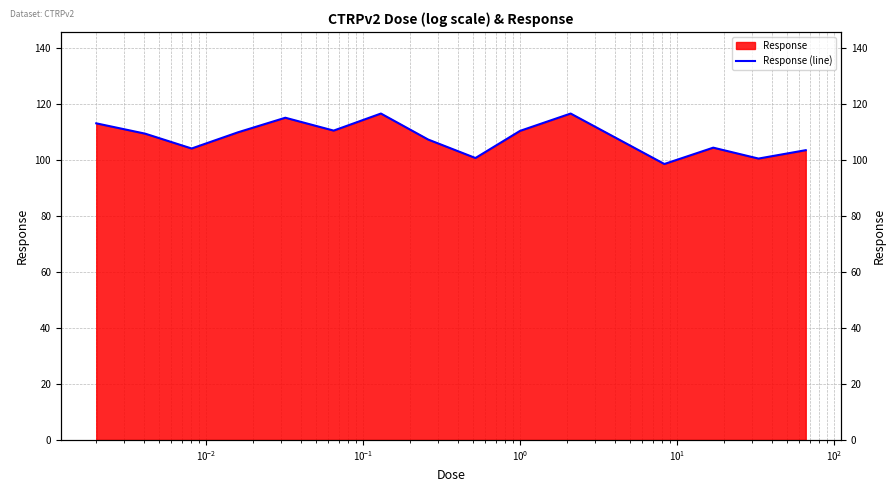

Reading left to right, list all the values displayed in this chart.

113.2	109.5	104.2	110.0	115.2	110.6	116.7	107.4	100.8	110.5	116.7	107.6	98.7	104.5	100.6	103.6